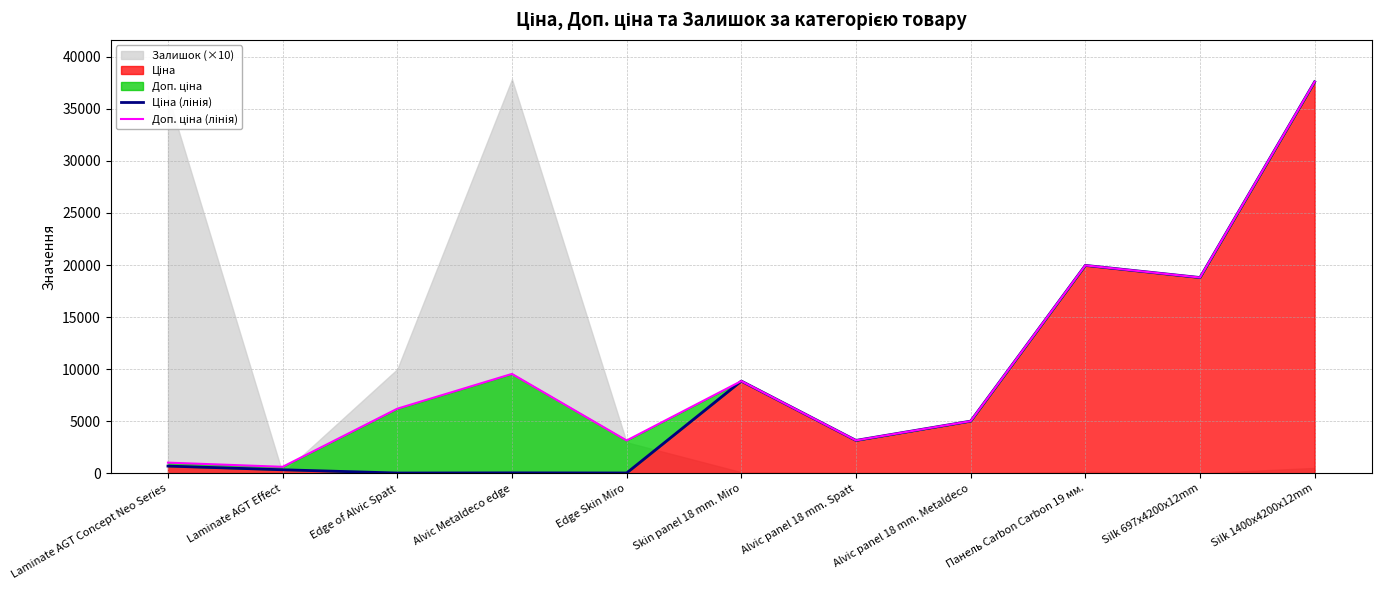

What is the label of the 9th point from the right?

Edge of Alvic Spatt